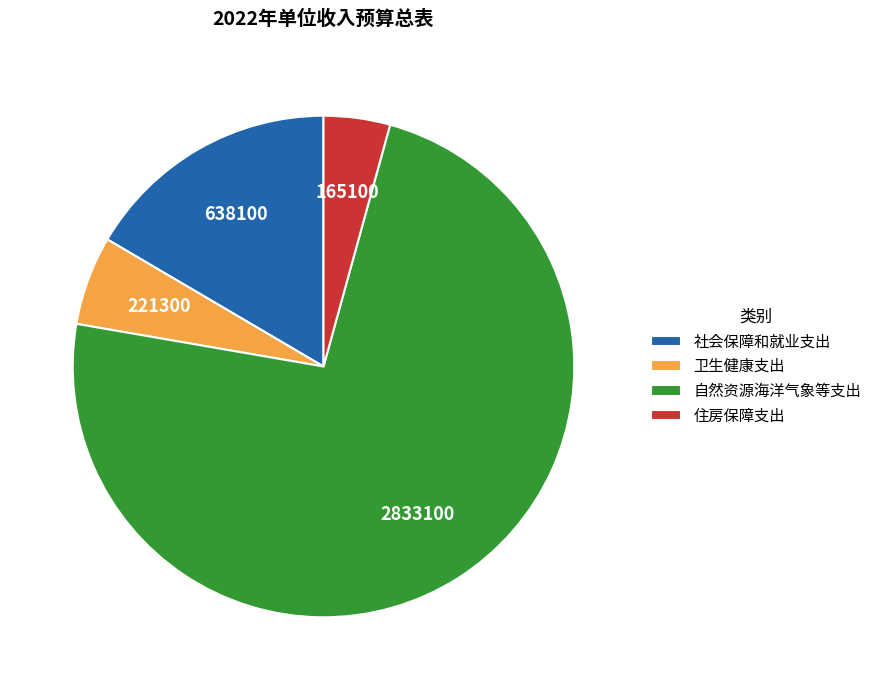

How many slices are in this pie chart?

4